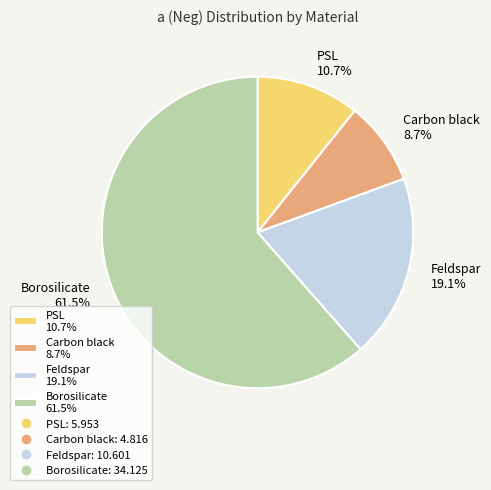

Count the number of slices in the pie.

4